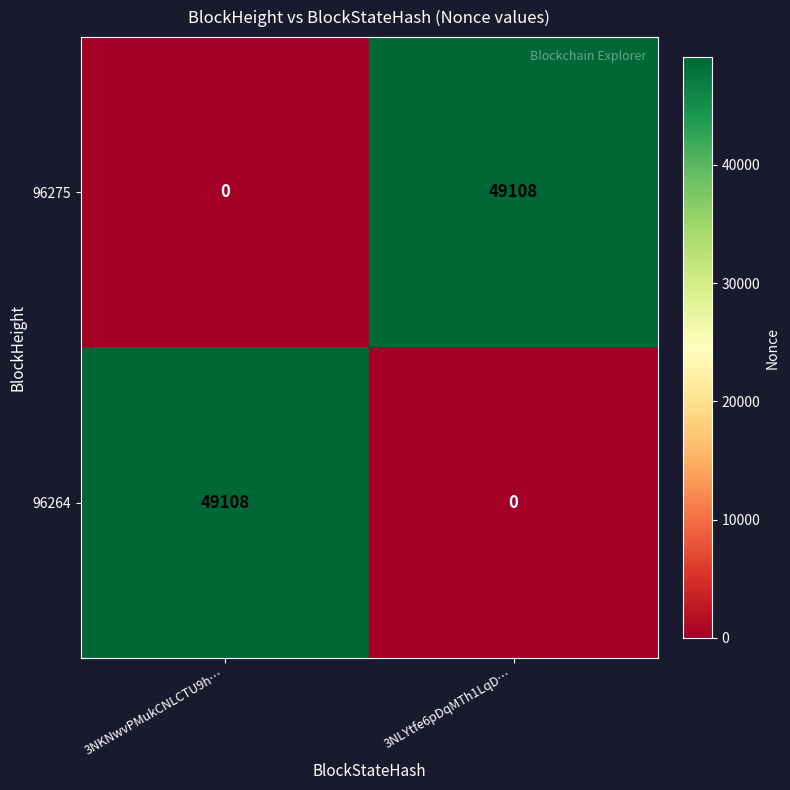

What is the sum of the 96264 values at 3NLYtfe6pDqMTh1LqD… and 3NKNwvPMukCNLCTU9h…?

49108